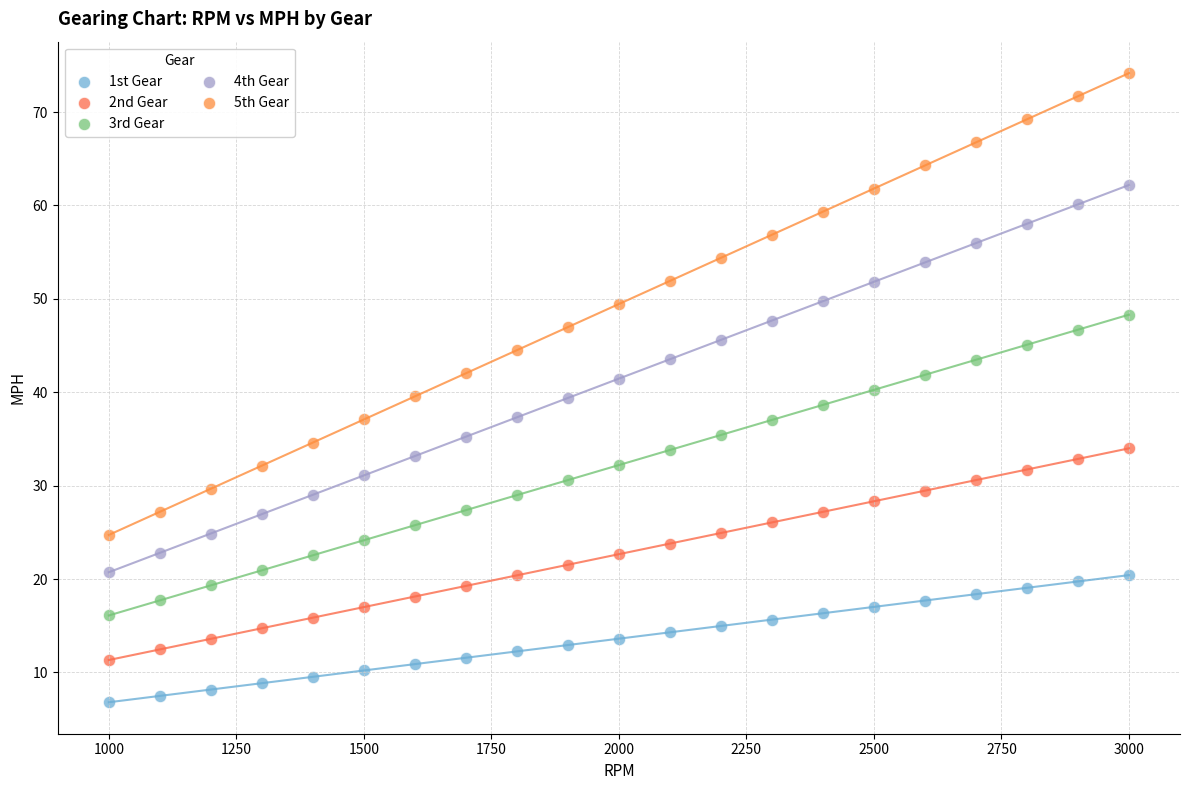

Across all data points, what is the range of Y values (max minus min)?

67.4